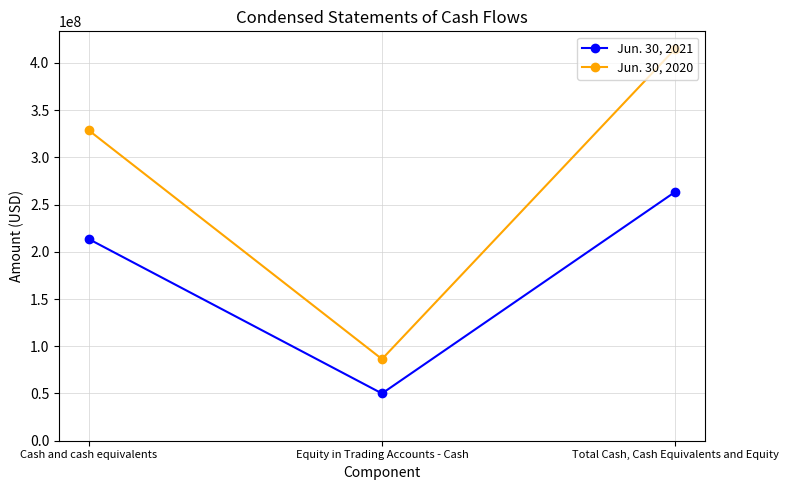

What is the difference between the highest and lowest values at Total Cash, Cash Equivalents and Equity?

151569449